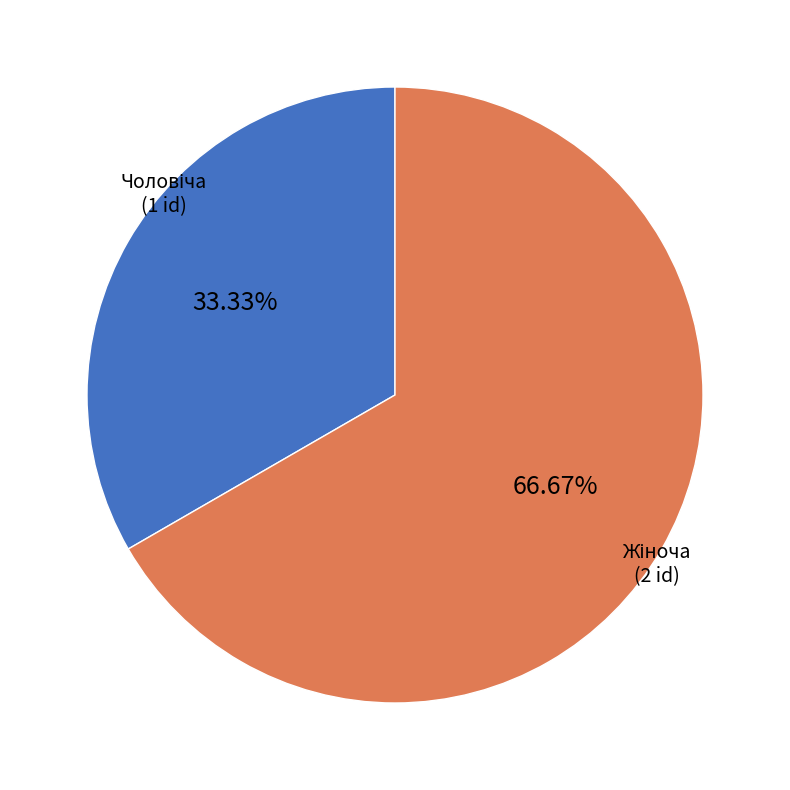

Is there a majority slice in this chart?

Yes